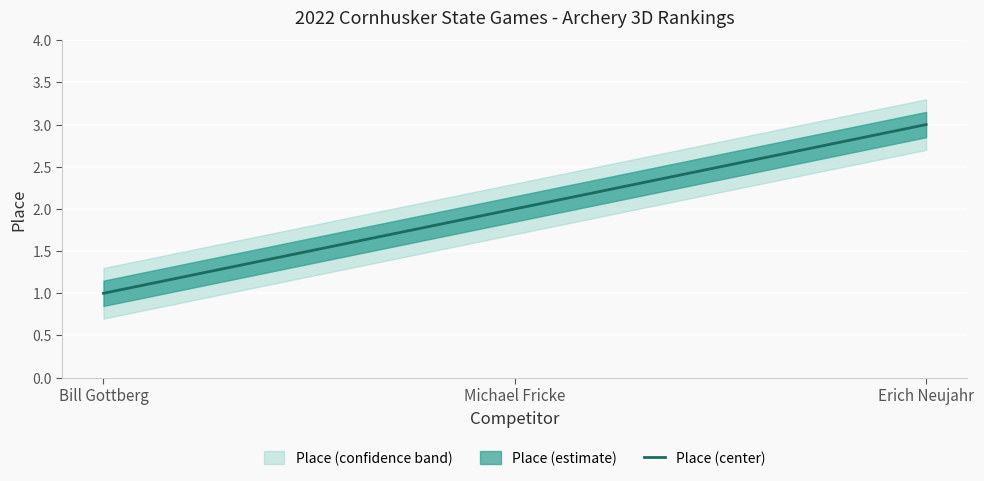

At which category does the chart reach its peak across all series?

Erich Neujahr